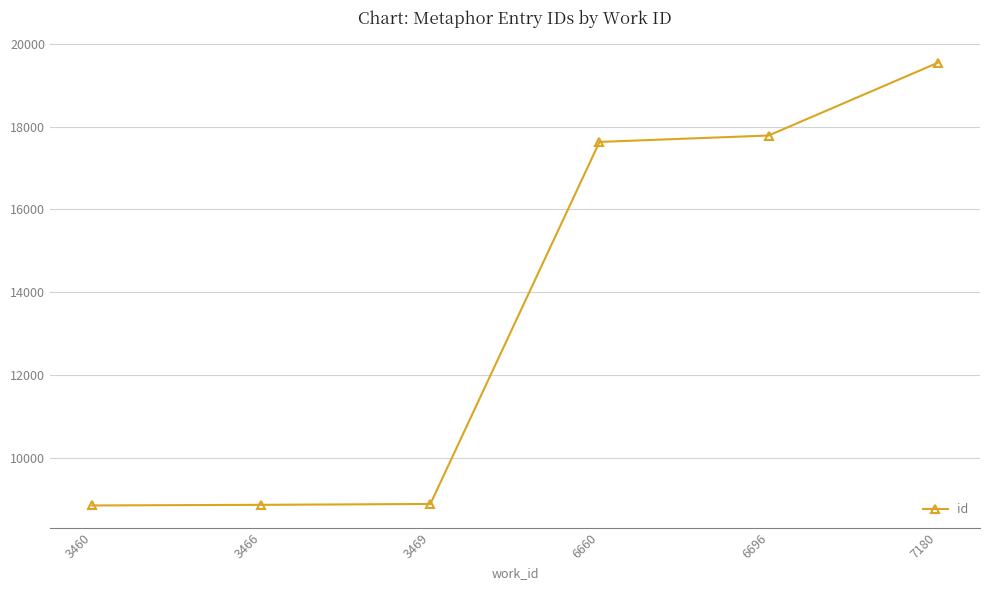

What is the difference between the values at 3469 and 6660?

8750